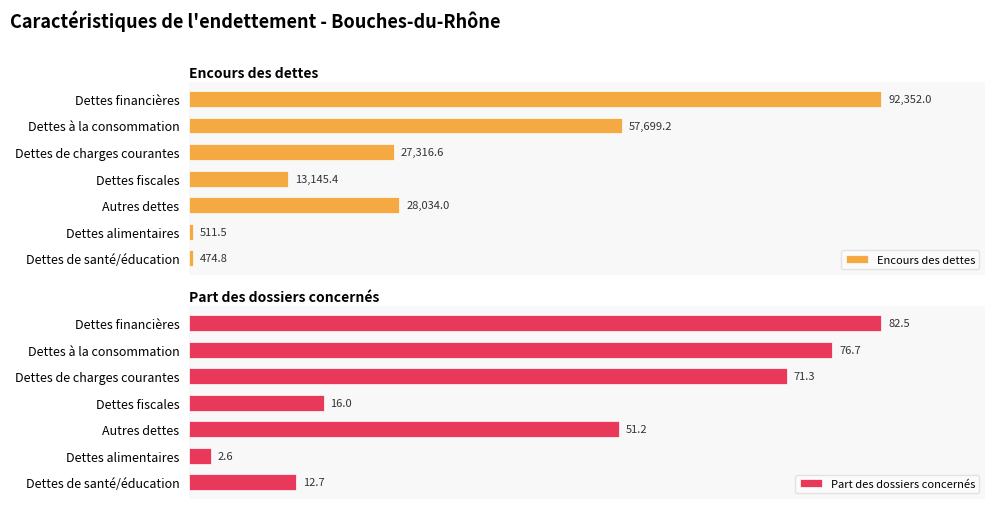

At which label does Encours des dettes reach its peak?

Dettes financières